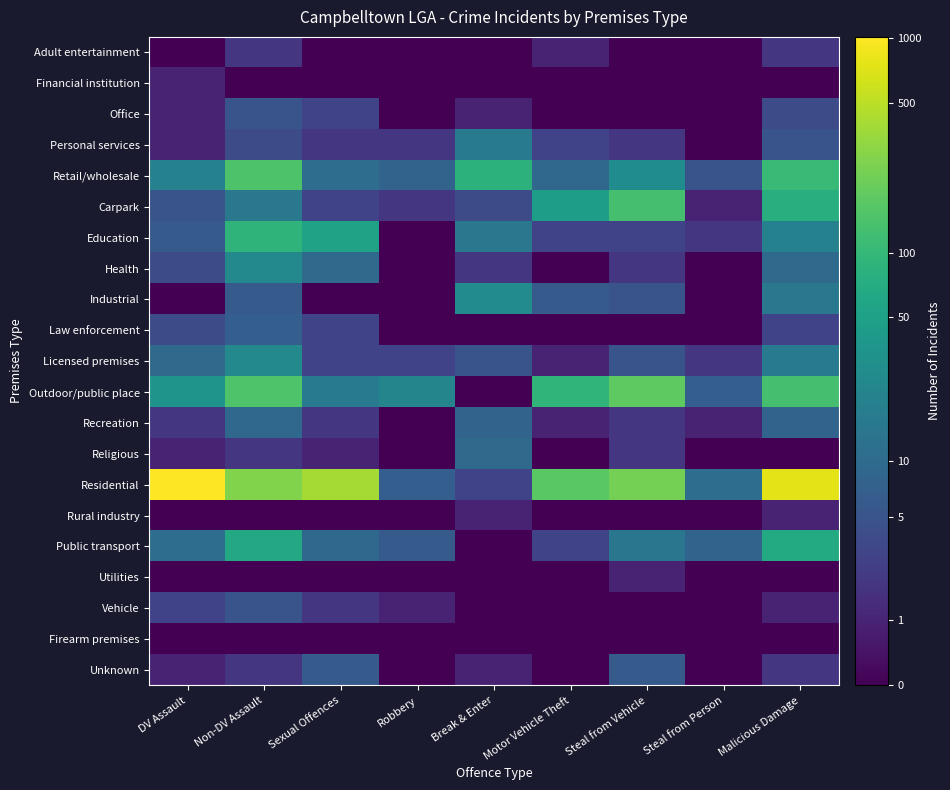

Which series has the largest range (max minus min)?

Residential